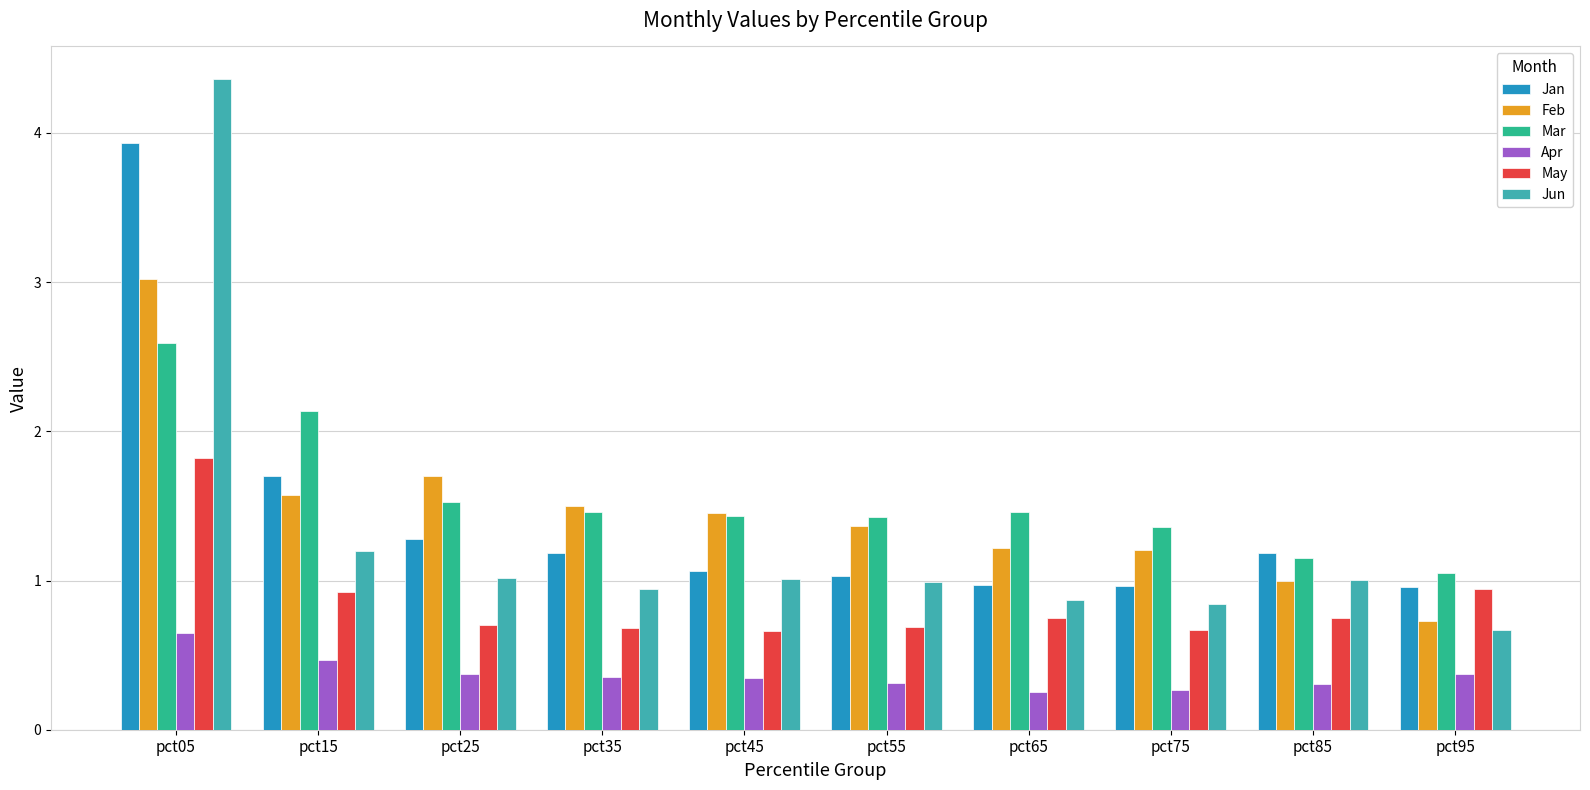

What is the average value of the Jun series?

1.3